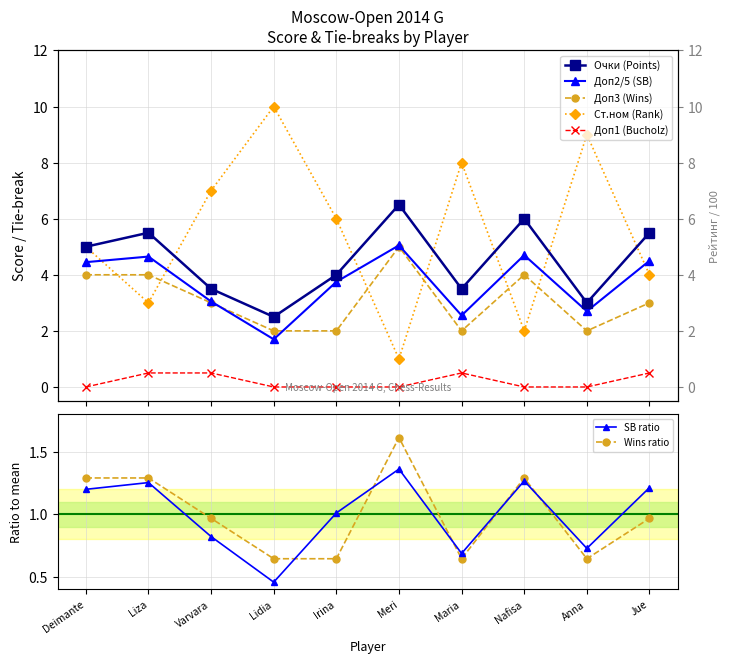

The SB ratio series shows 0.3 at Jue. True or false?

False